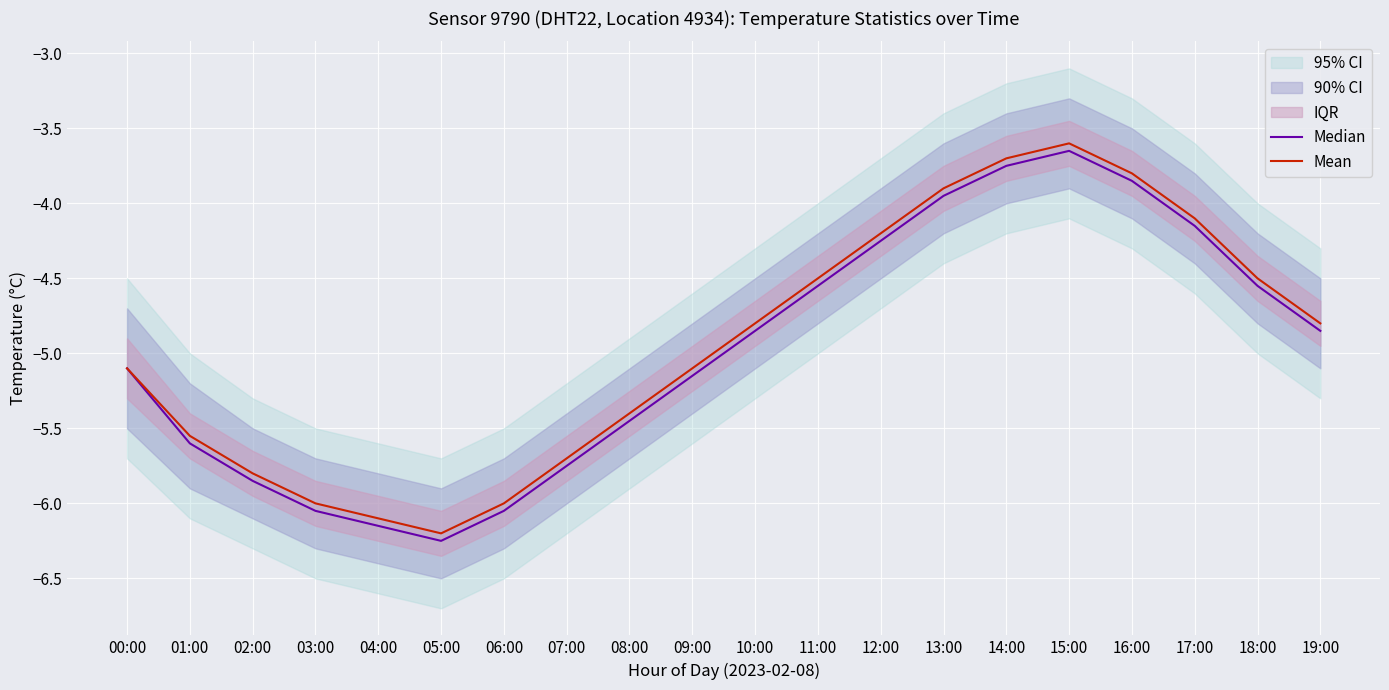

Rank the series by their maximum value, from lowest to highest.

Median, Mean